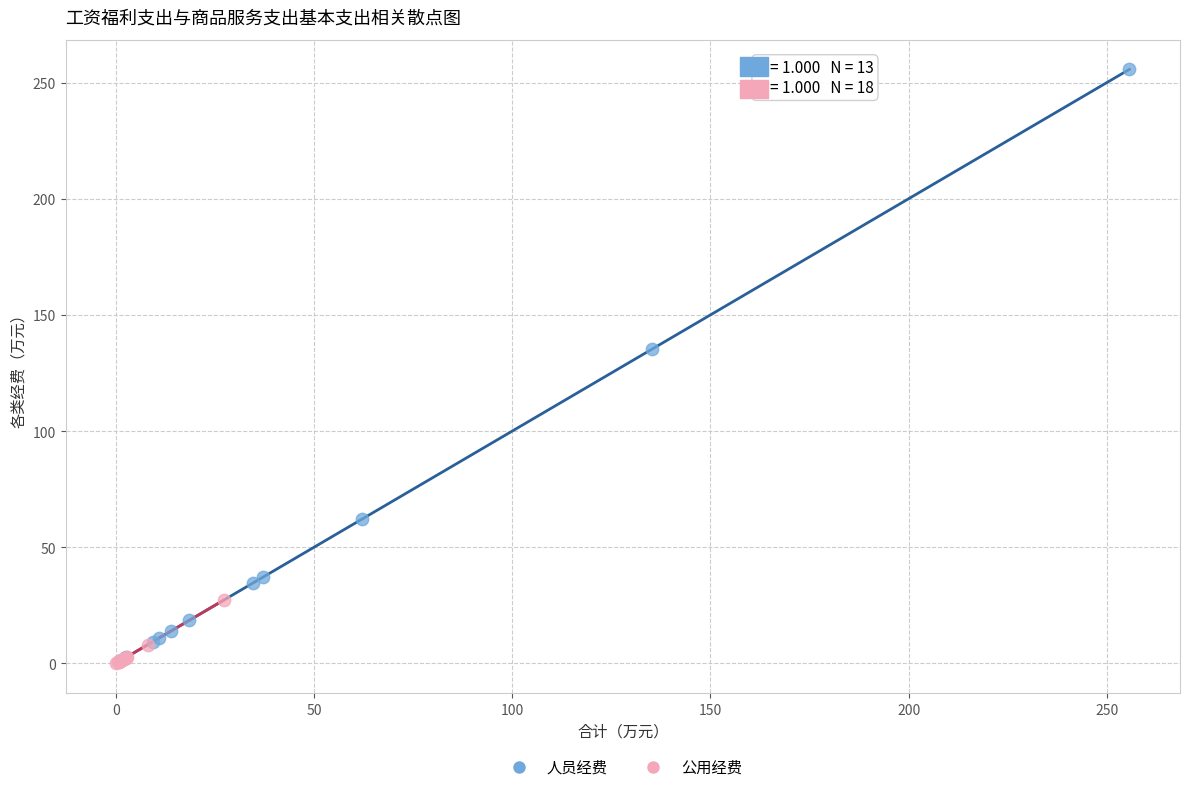

Which series has the largest Y range (max minus min)?

人员经费